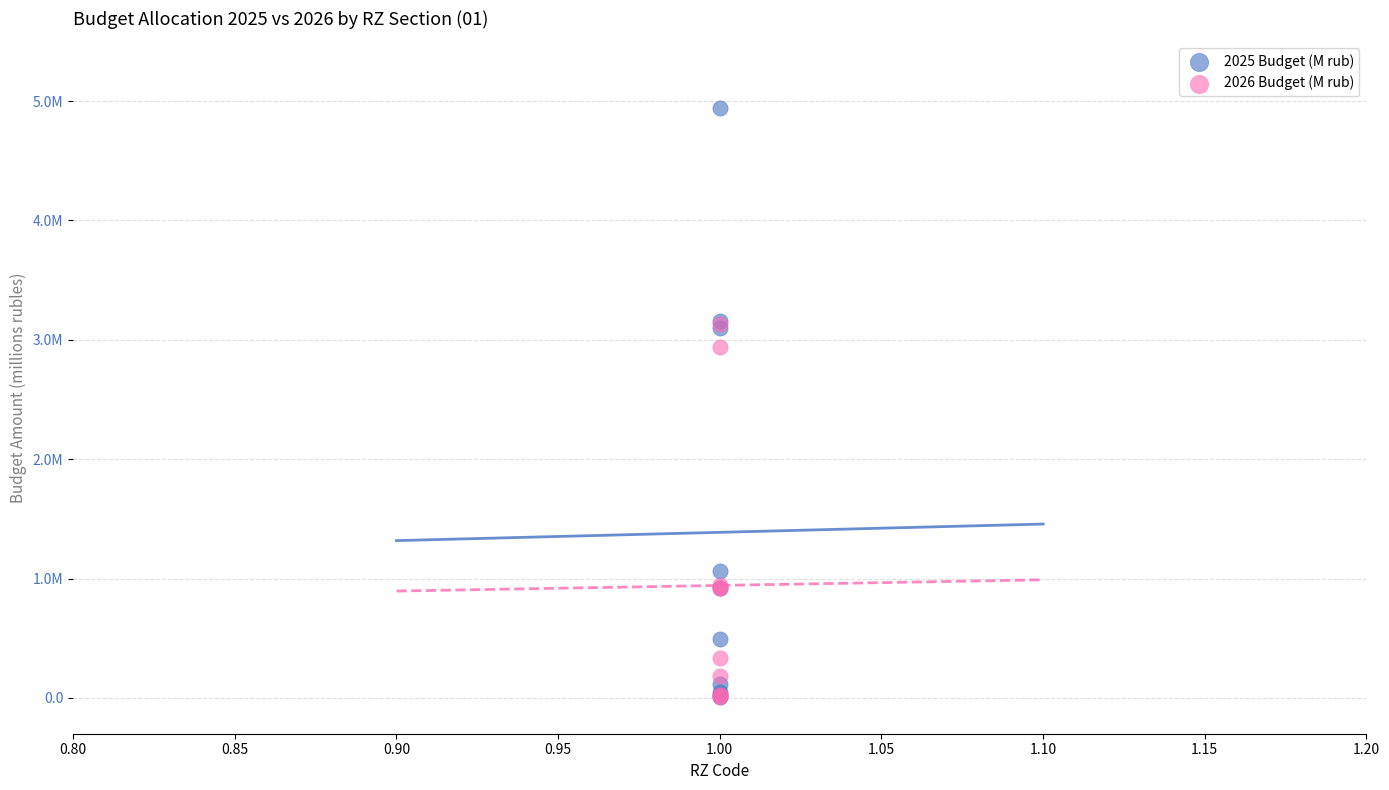

Which series has the widest spread of Y values?

2025 Budget (M rub)